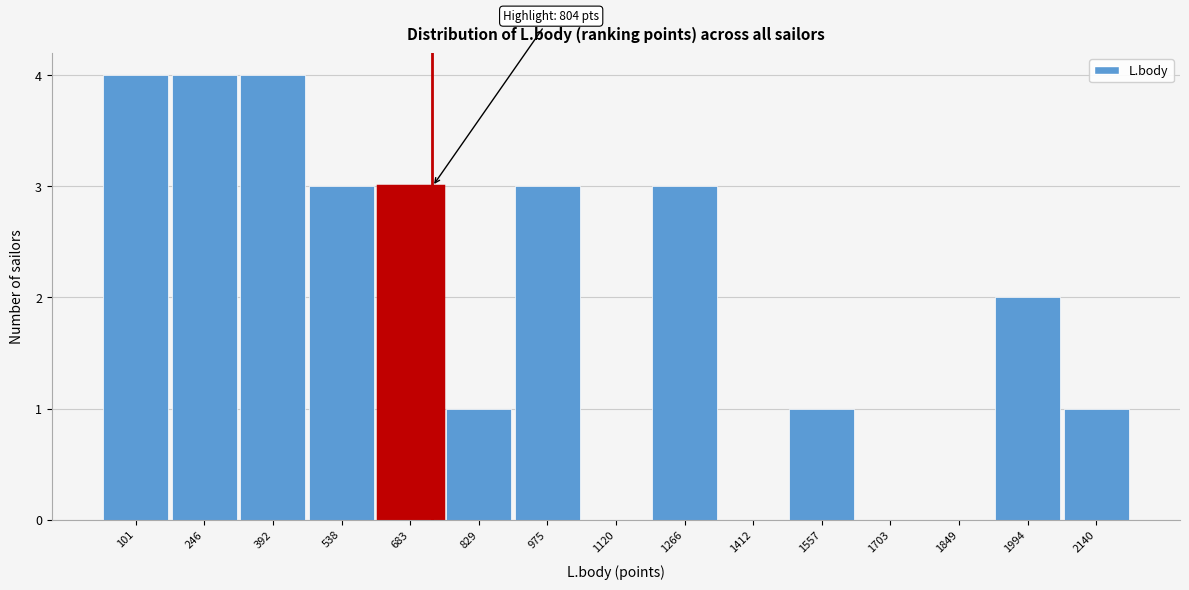

Reading left to right, list all the values displayed in this chart.

101=4	246=4	392=4	538=3	683=3	829=1	975=3	1120=0	1266=3	1412=0	1557=1	1703=0	1849=0	1994=2	2140=1